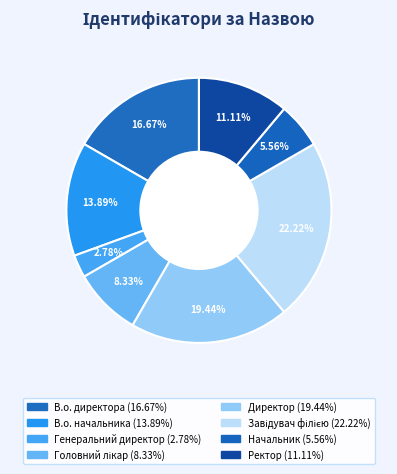

Is there any slice that represents more than half of the pie?

No